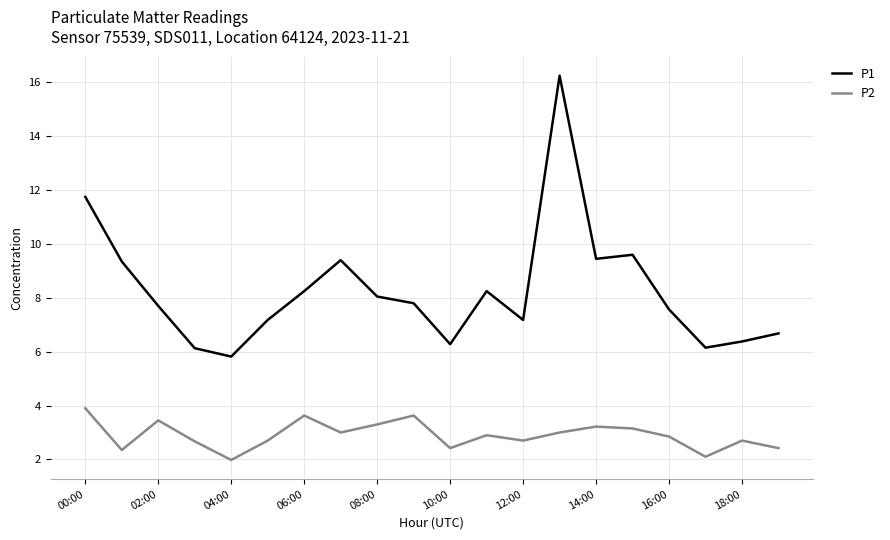

Which series has the largest total across all categories?

P1